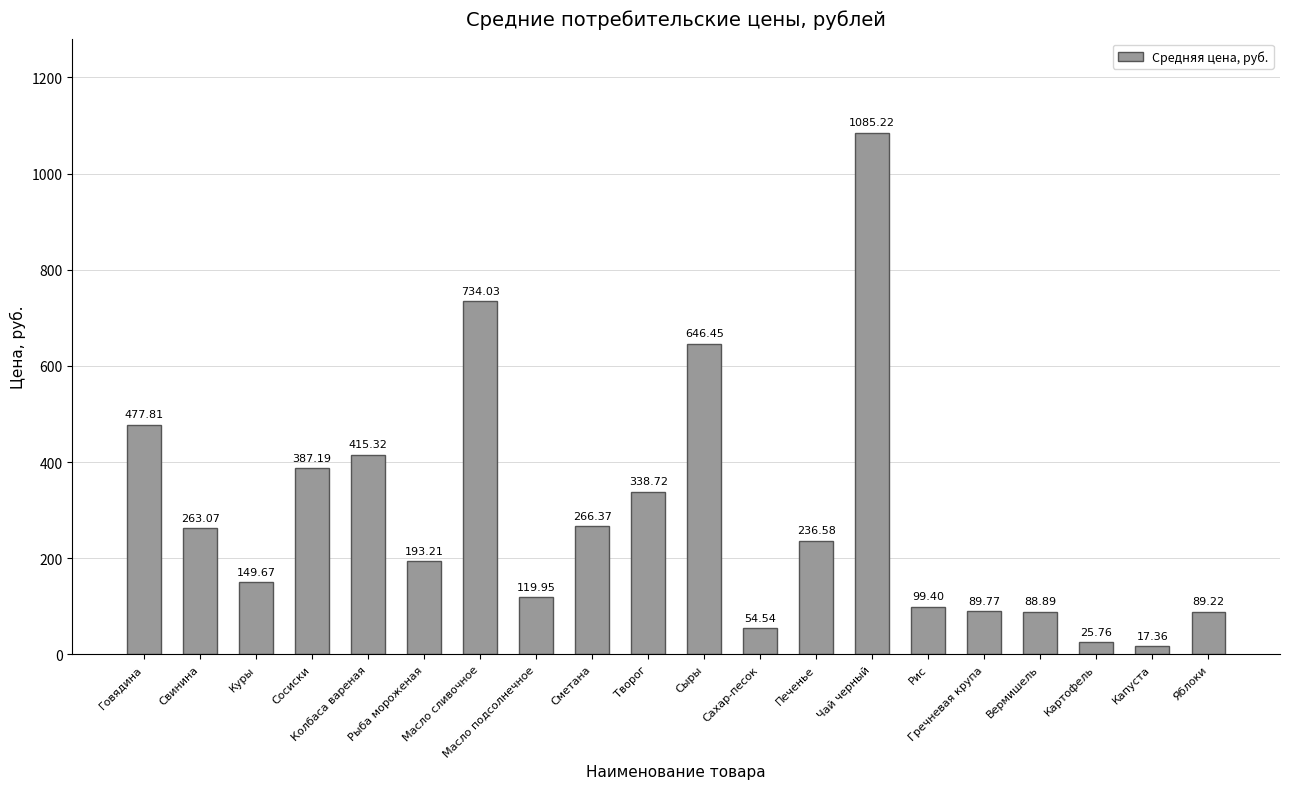

What is the difference between the second highest and second lowest values?

708.3